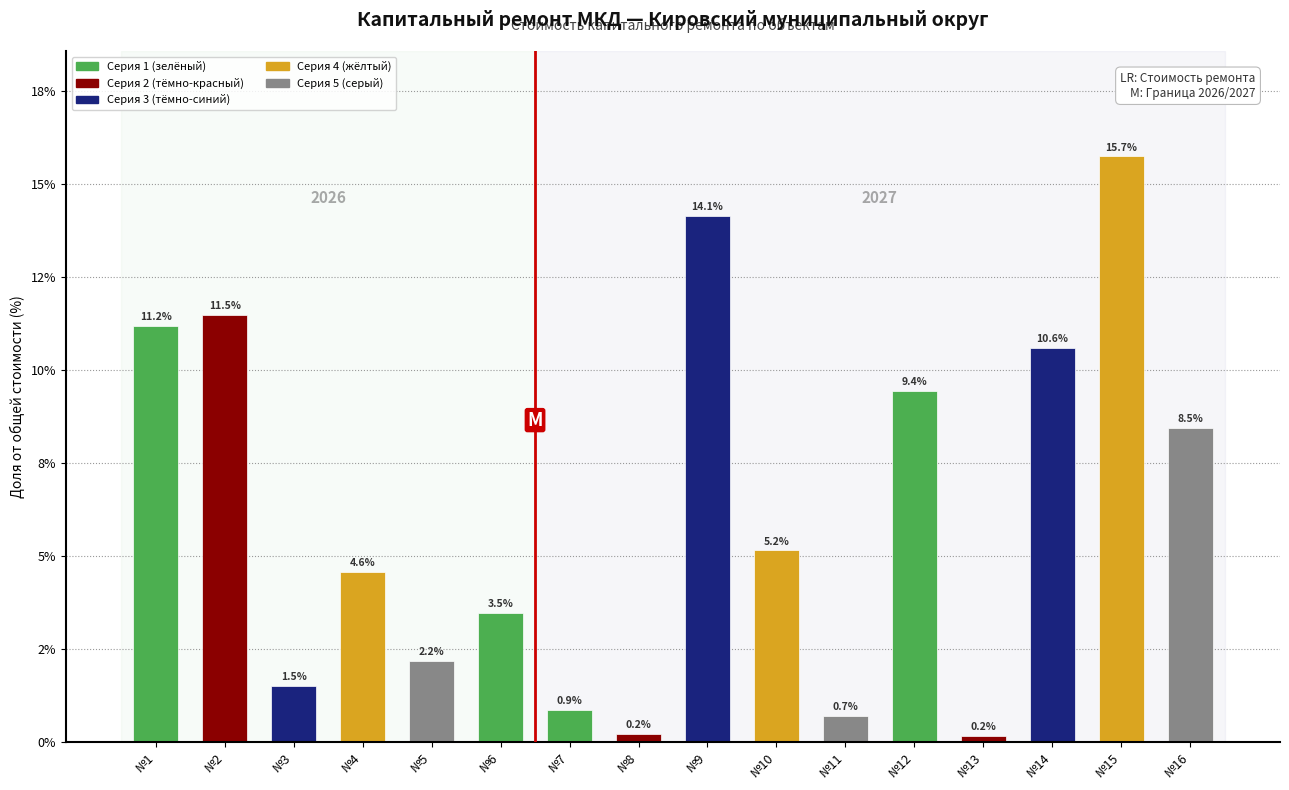

What is the change in value from №7 to №9?

+13.3